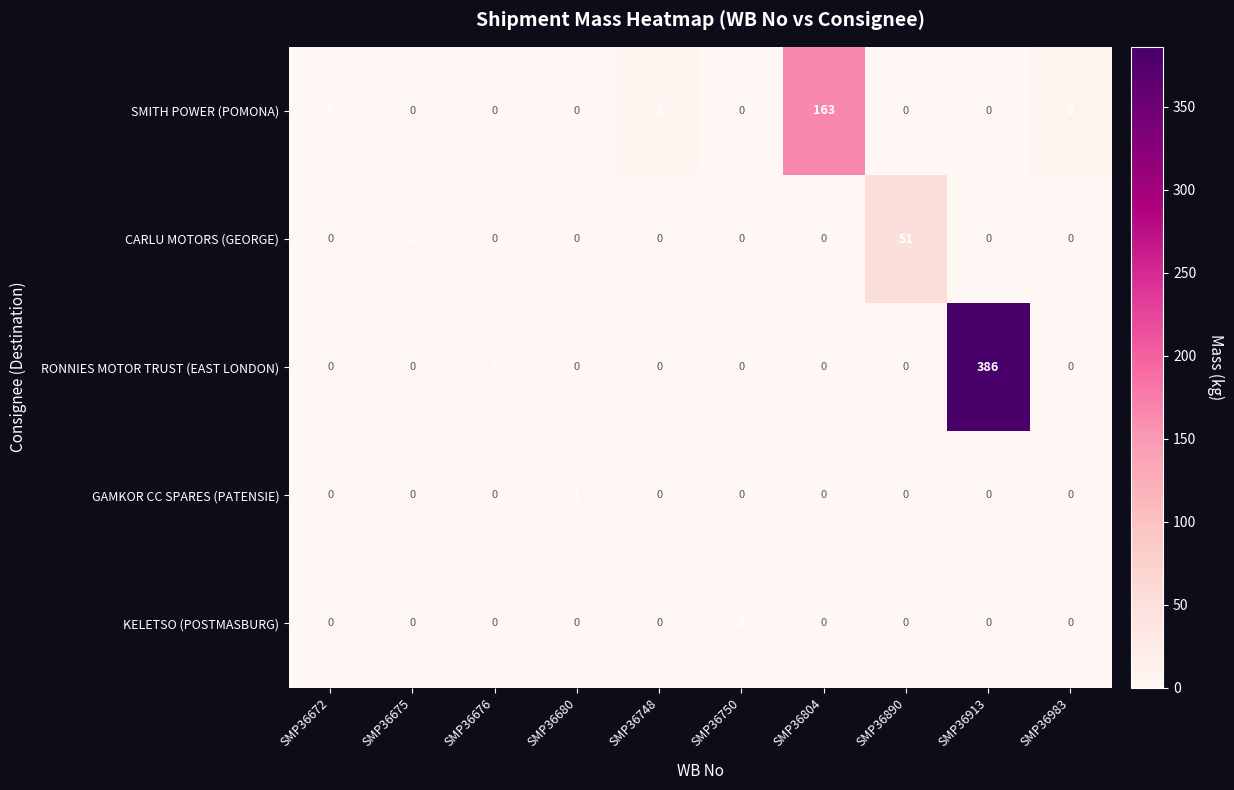

At how many categories does at least one series exceed 203?

1